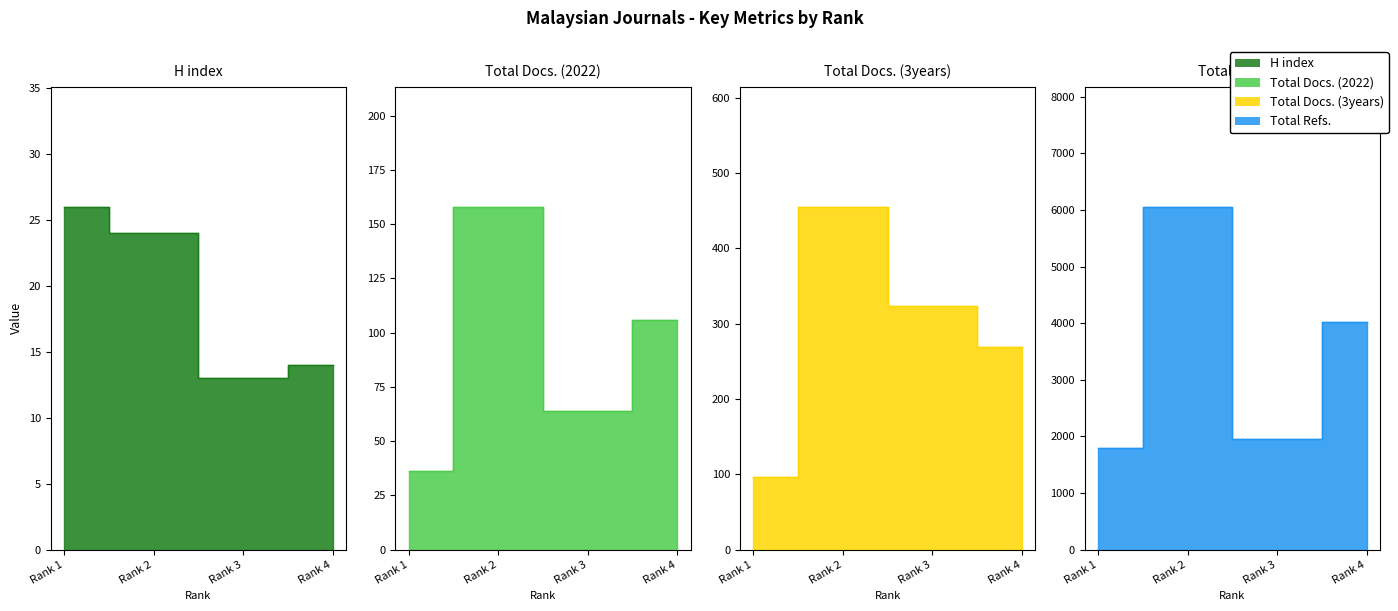

At how many categories does at least one series exceed 4325?

1